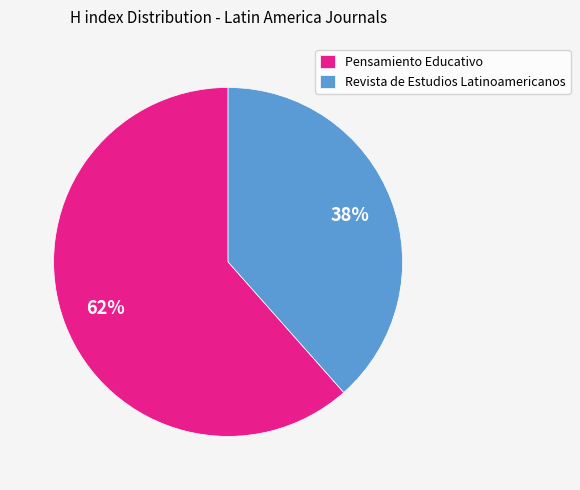

Which slice represents more than half of the pie?

Pensamiento Educativo